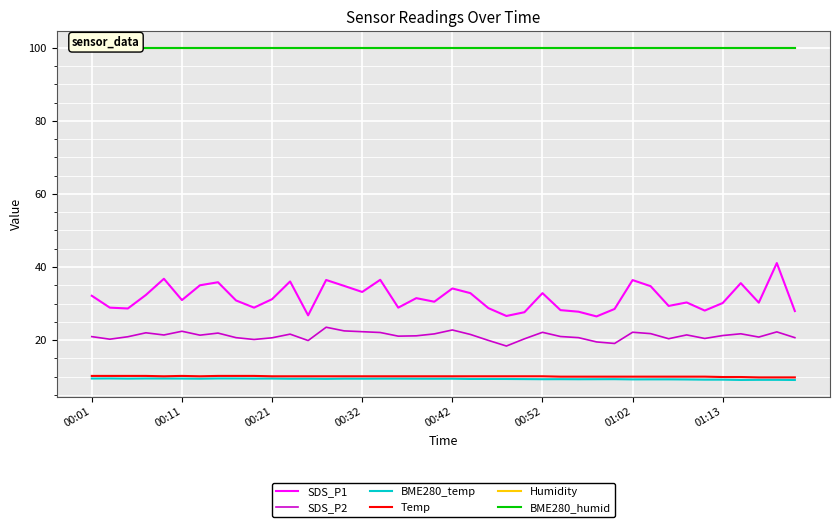

In BME280_temp, how many points are higher than both neighbors (excluding endpoints)?

8